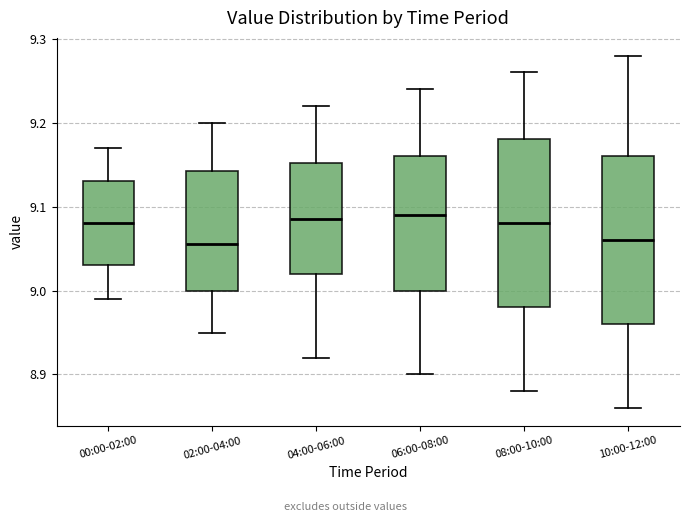

Reading left to right, transcribe this box plot: for each box, give where its median line is, the range the box spans, and where its two whiskers end, as read against the y-axis. The values are not printed on the chart, so give them approximately, as read against the axis.

00:00-02:00: median 9.08, box 9.03 to 9.13, whiskers 8.99 to 9.17
02:00-04:00: median 9.06, box 9.00 to 9.14, whiskers 8.95 to 9.20
04:00-06:00: median 9.09, box 9.02 to 9.15, whiskers 8.92 to 9.22
06:00-08:00: median 9.09, box 9.00 to 9.16, whiskers 8.90 to 9.24
08:00-10:00: median 9.08, box 8.98 to 9.18, whiskers 8.88 to 9.26
10:00-12:00: median 9.06, box 8.96 to 9.16, whiskers 8.86 to 9.28